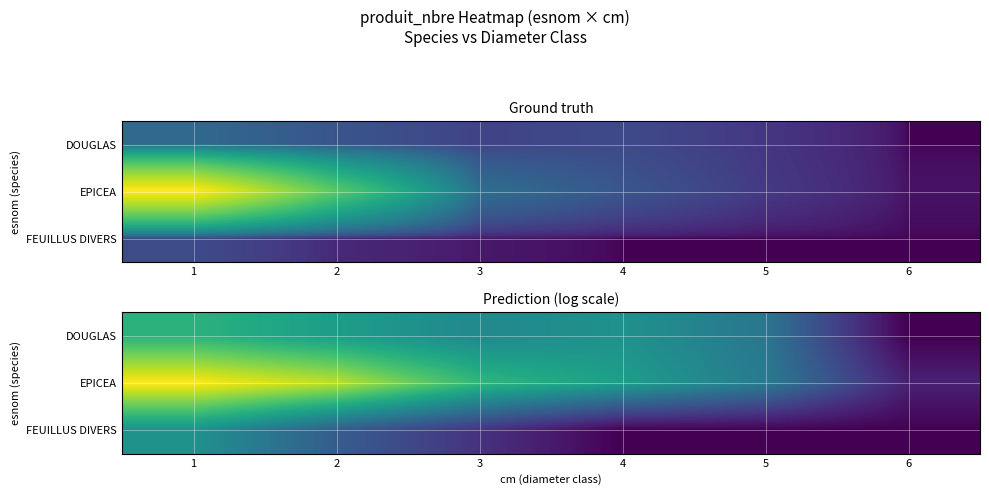

The value of FEUILLUS DIVERS at 5 is 1.6. True or false?

False